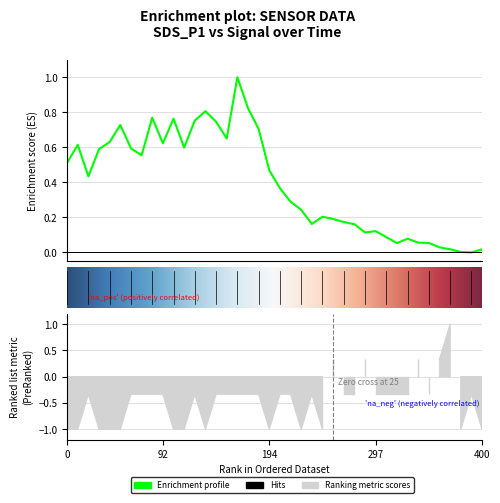

What is the difference between the maximum and minimum values in the SDS_P1 series?

1.0